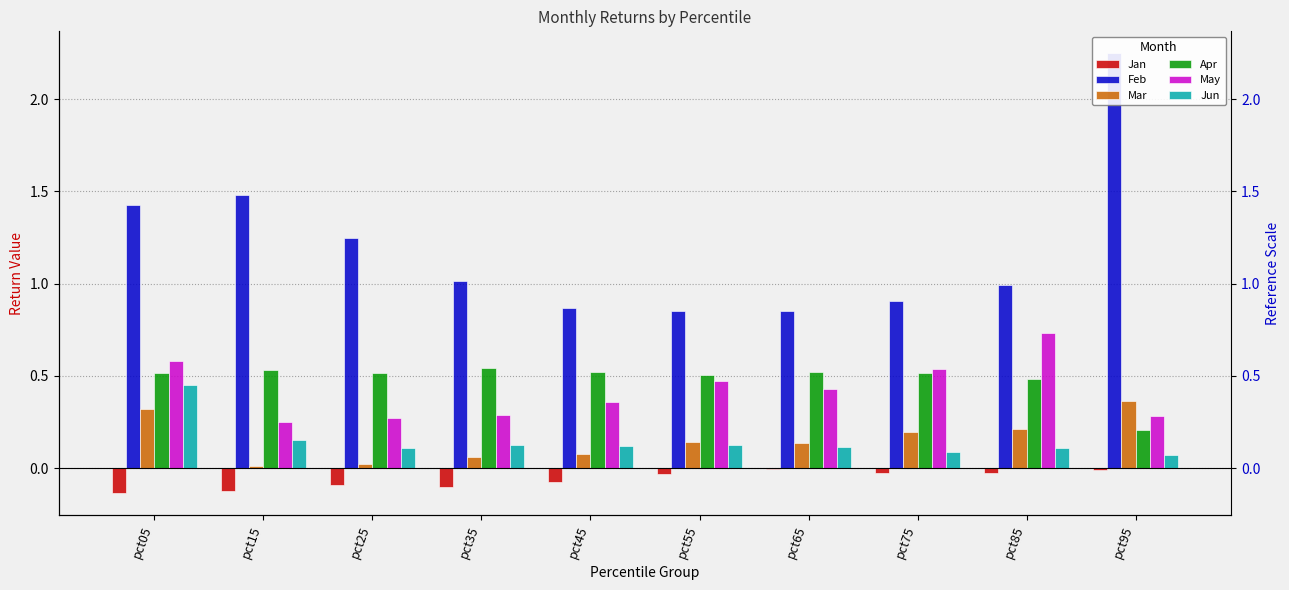

Reading left to right, list all the values displayed in this chart.

Jan: -0.1	-0.1	-0.1	-0.1	-0.1	-0.0	-0.0	-0.0	-0.0	-0.0
Feb: 1.4	1.5	1.2	1.0	0.9	0.9	0.9	0.9	1.0	2.2
Mar: 0.3	0.0	0.0	0.1	0.1	0.1	0.1	0.2	0.2	0.4
Apr: 0.5	0.5	0.5	0.5	0.5	0.5	0.5	0.5	0.5	0.2
May: 0.6	0.3	0.3	0.3	0.4	0.5	0.4	0.5	0.7	0.3
Jun: 0.4	0.2	0.1	0.1	0.1	0.1	0.1	0.1	0.1	0.1